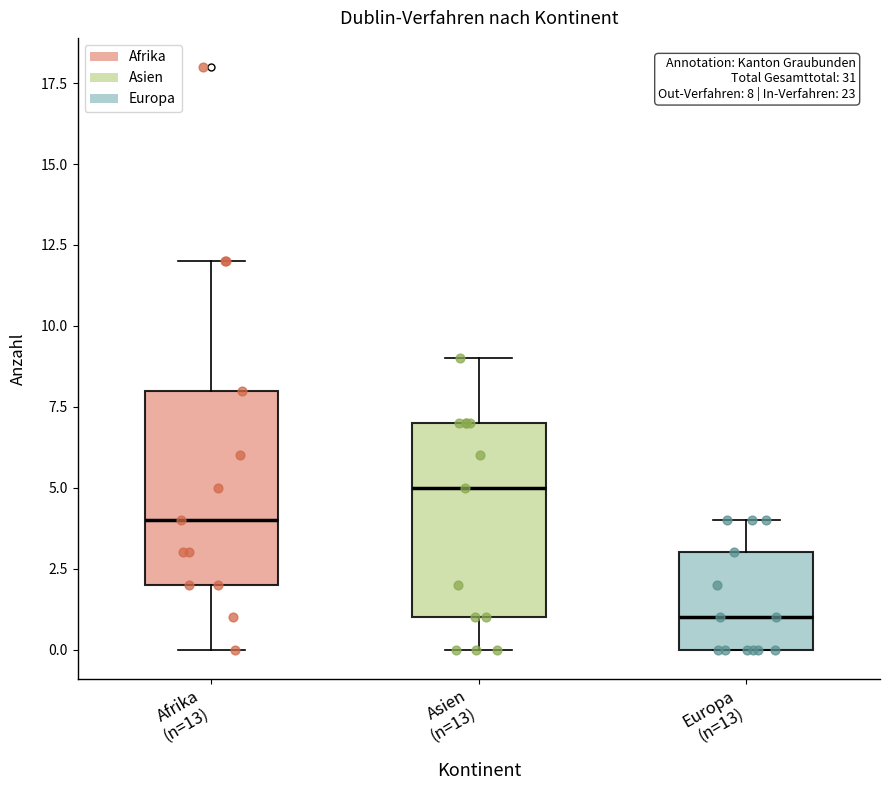

Which box's median line is the lowest?

Europa (n=13)